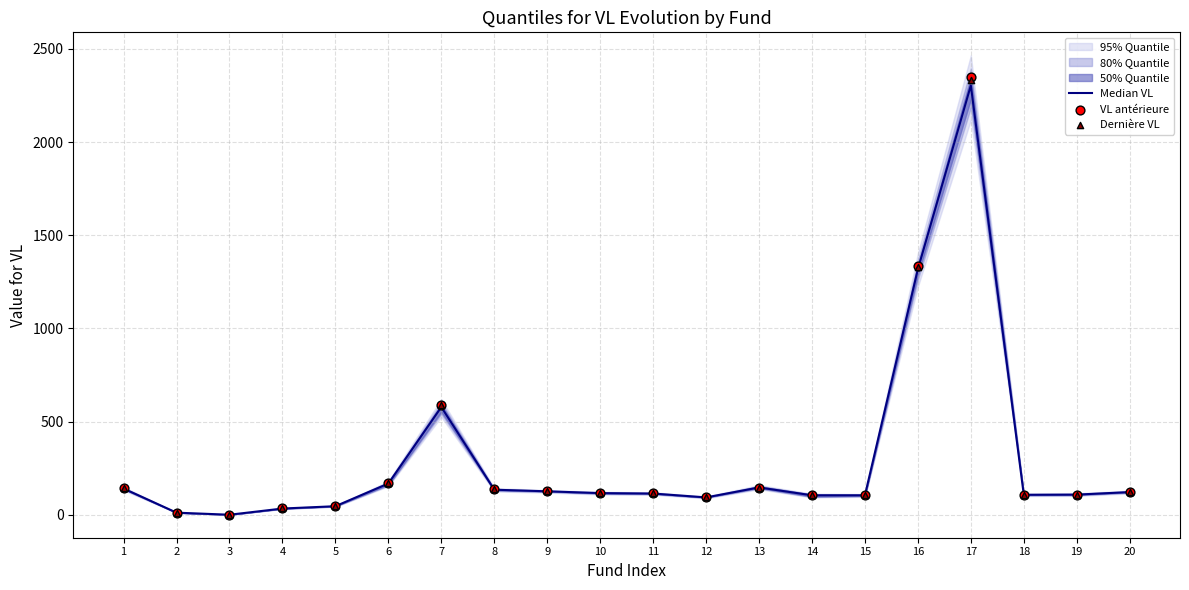

Which series contains the lowest Y value?

Median VL